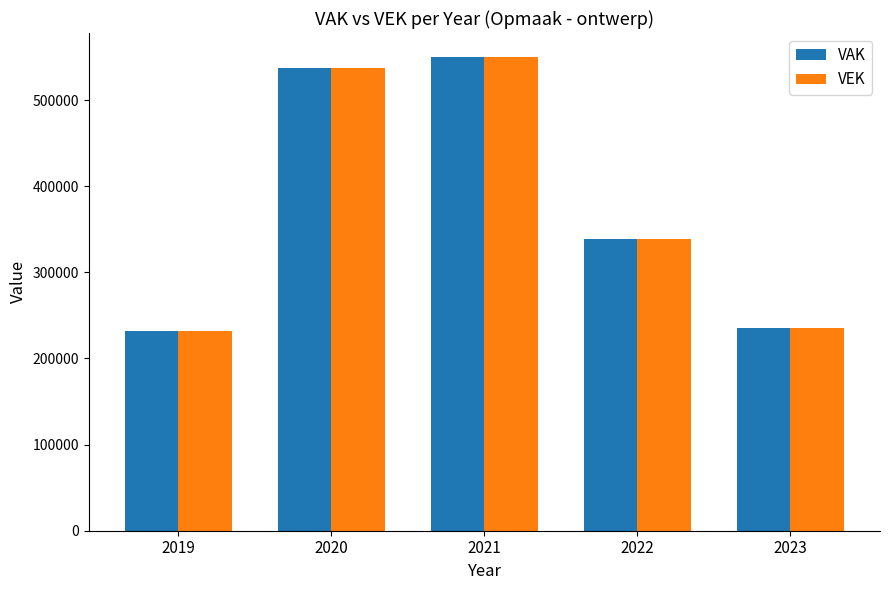

What is the difference between the maximum and second lowest values in the VEK series?

314972